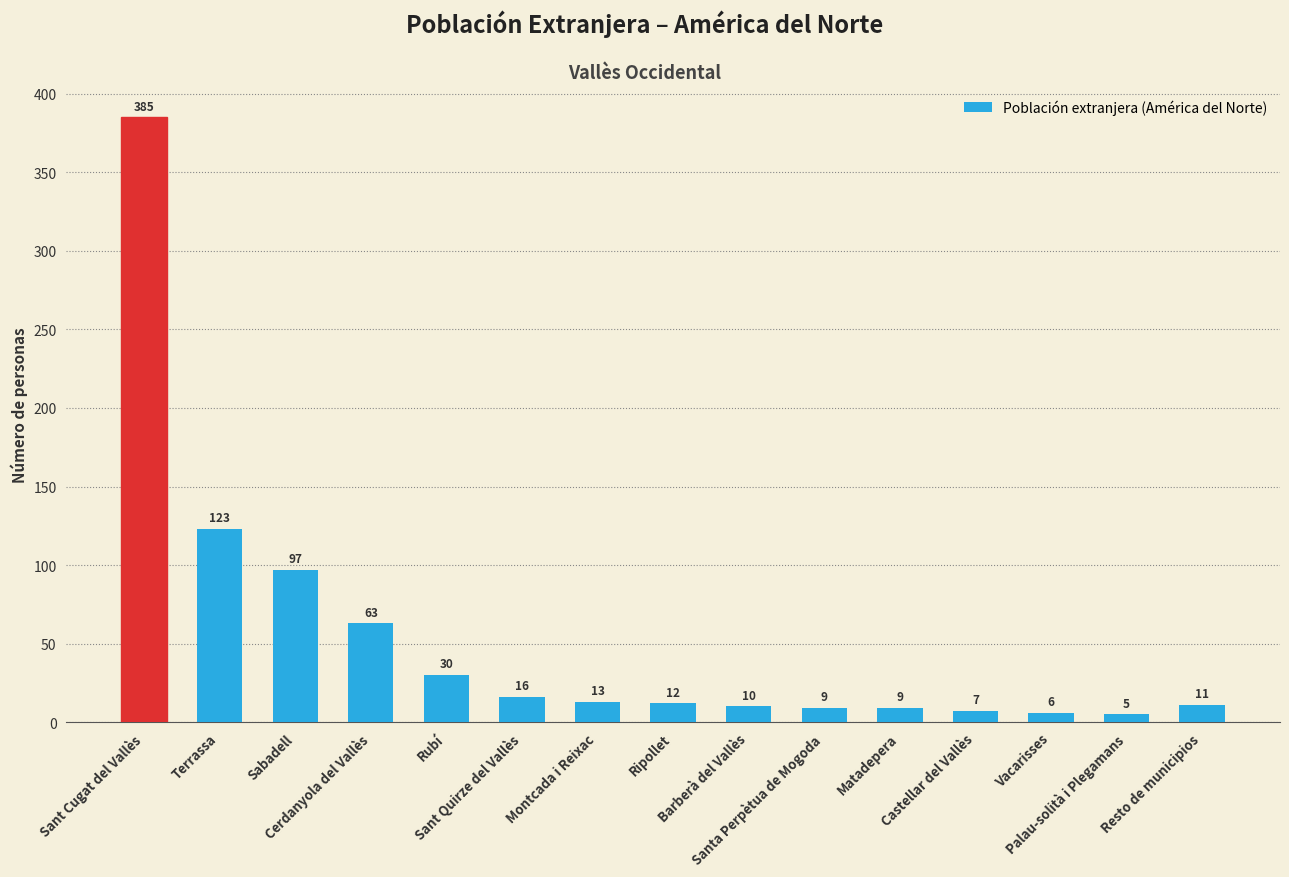

Reading left to right, what are all the values shown in this chart?

385	123	97	63	30	16	13	12	10	9	9	7	6	5	11